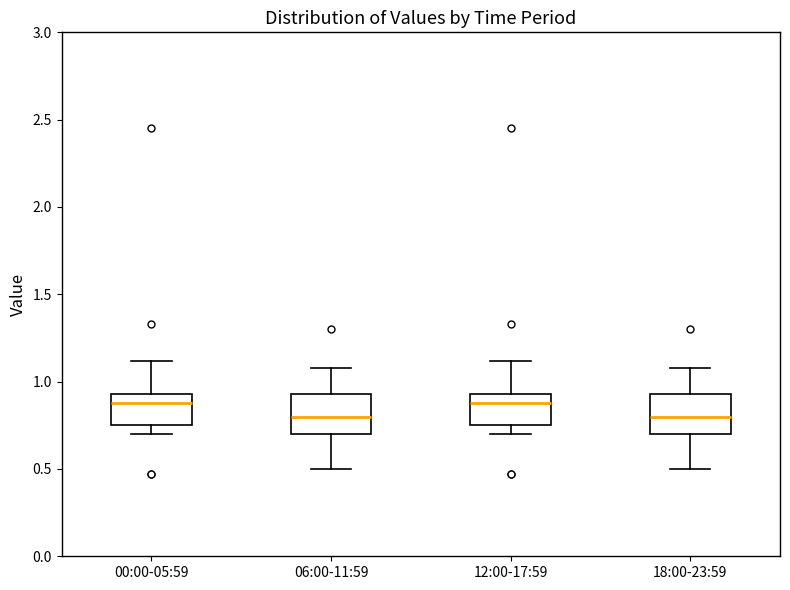

Reading left to right, read every box against the y-axis: the position of its median line, the range the box covers, and the ends of its whiskers. The values are not printed on the chart, so give them approximately, as read against the axis.

00:00-05:59: median 0.90, box 0.75 to 0.95, whiskers 0.70 to 1.10
06:00-11:59: median 0.80, box 0.70 to 0.95, whiskers 0.50 to 1.10
12:00-17:59: median 0.90, box 0.75 to 0.95, whiskers 0.70 to 1.10
18:00-23:59: median 0.80, box 0.70 to 0.95, whiskers 0.50 to 1.10